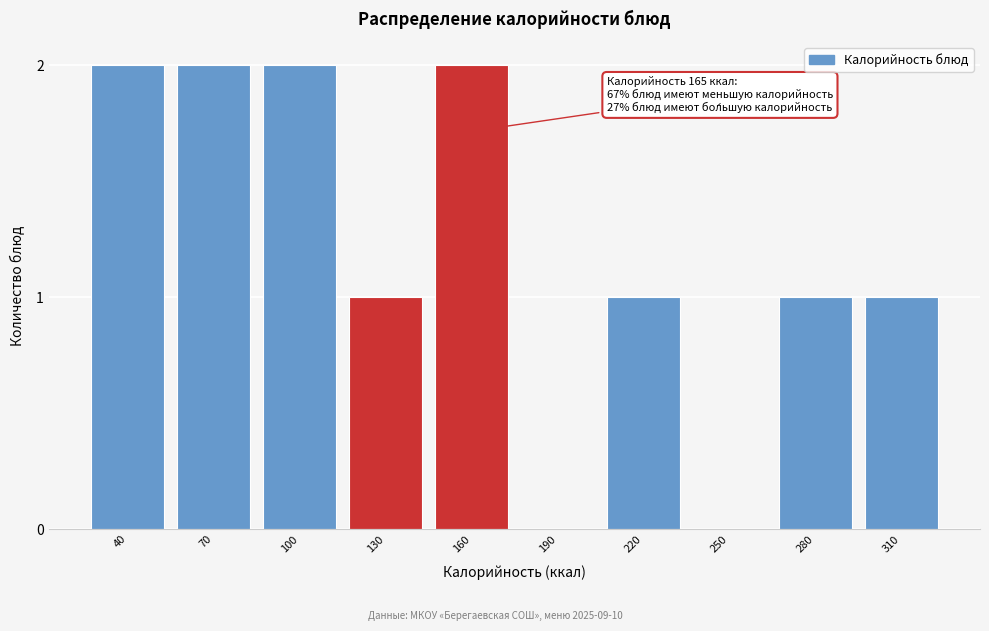

Reading left to right, extract all data points from this chart.

40=2	70=2	100=2	130=1	160=2	190=0	220=1	250=0	280=1	310=1